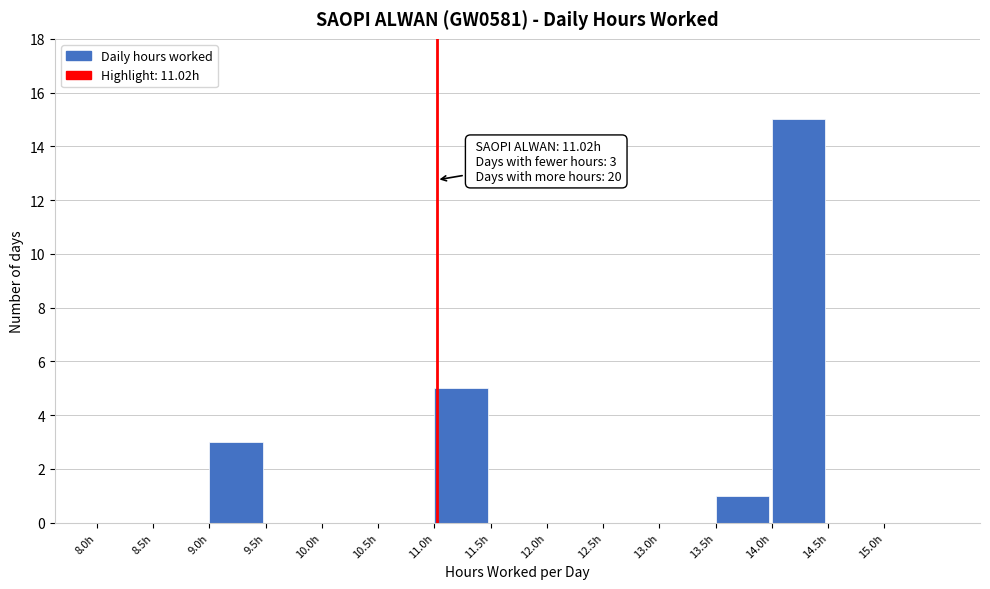

Over which range of the x-axis is the bar tallest?

14.0 to 14.5